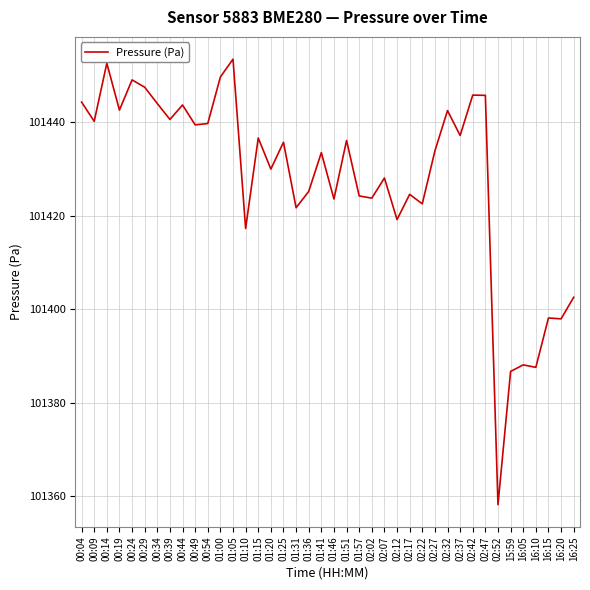

Read the value at 02:12.

101419.2